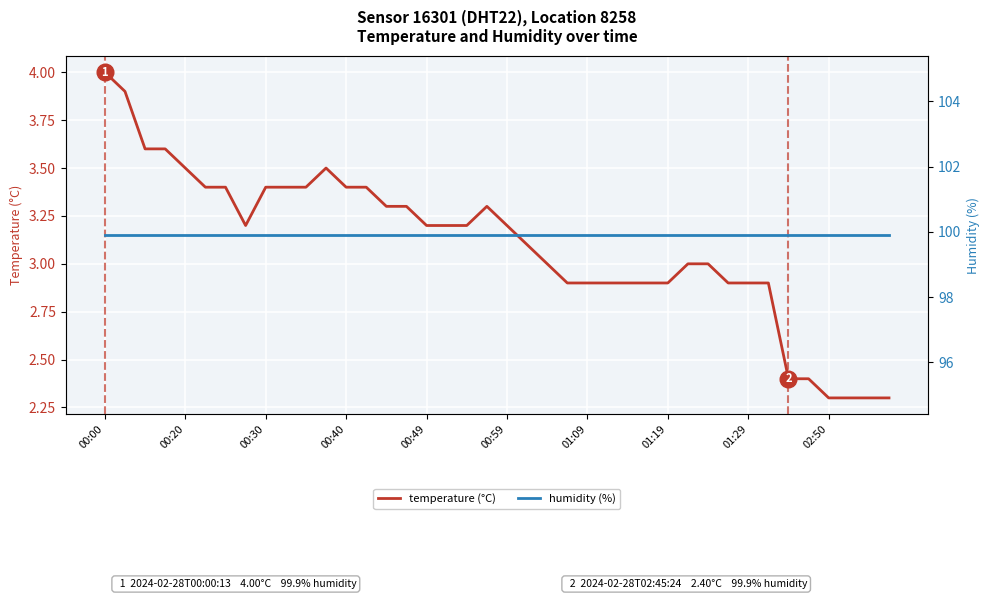

The temperature (°C) series shows 4.9 at 01:29. True or false?

False